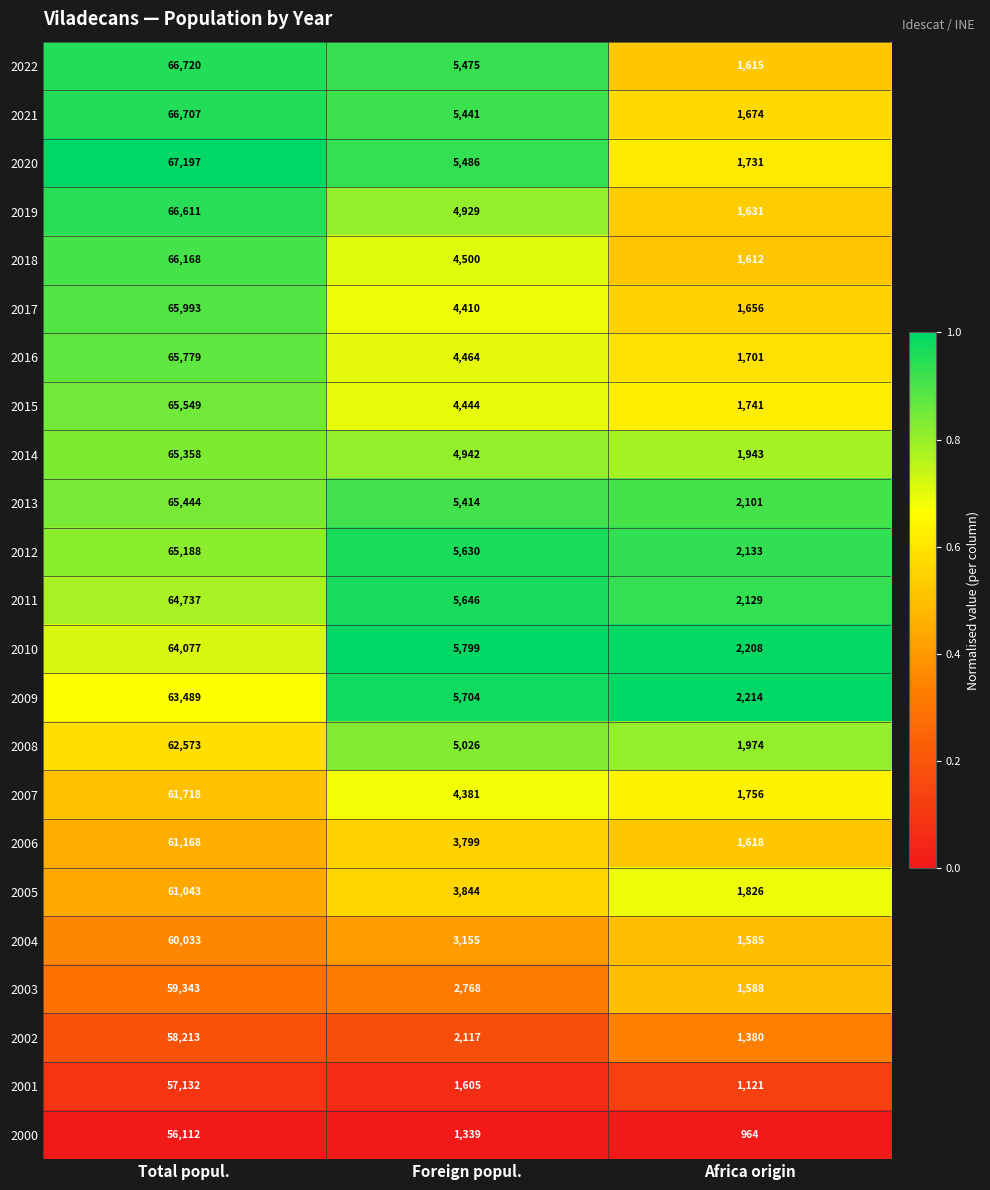

Count the number of categories in the chart.

3